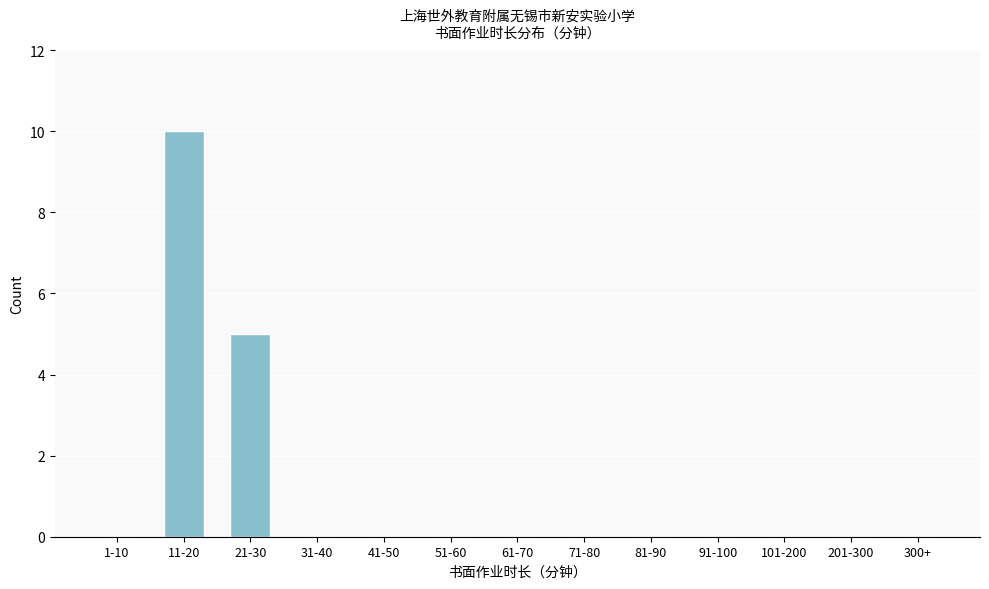

Reading right to left, list all the values displayed in this chart.

300+=0	201-300=0	101-200=0	91-100=0	81-90=0	71-80=0	61-70=0	51-60=0	41-50=0	31-40=0	21-30=5	11-20=10	1-10=0